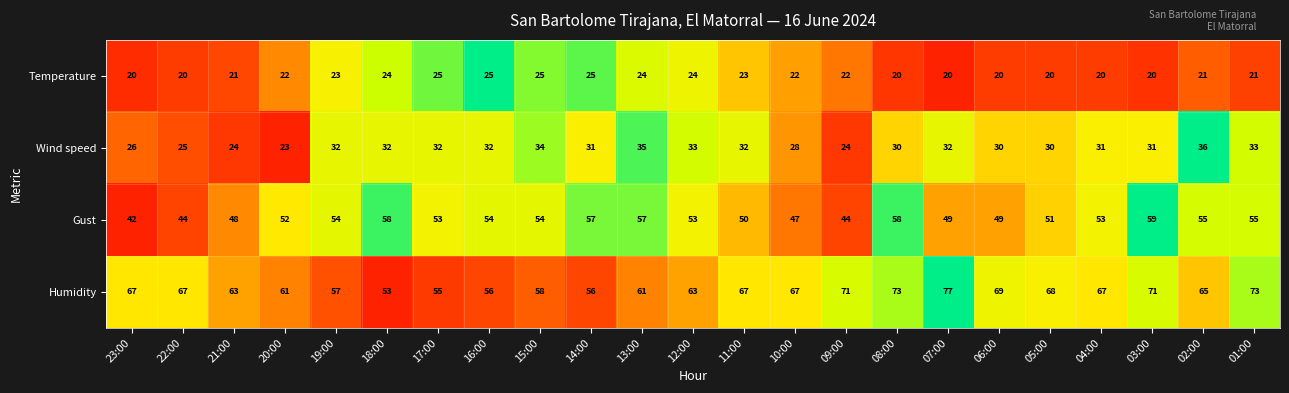

What is the difference between the Gust values at 05:00 and 03:00?

8